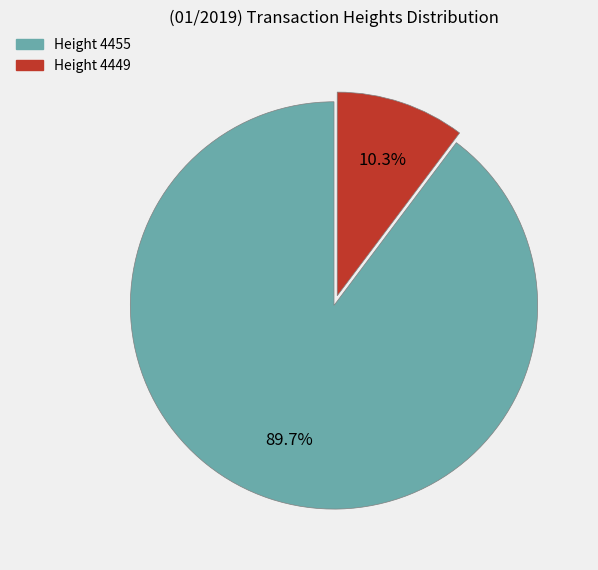

Is there a majority slice in this chart?

Yes